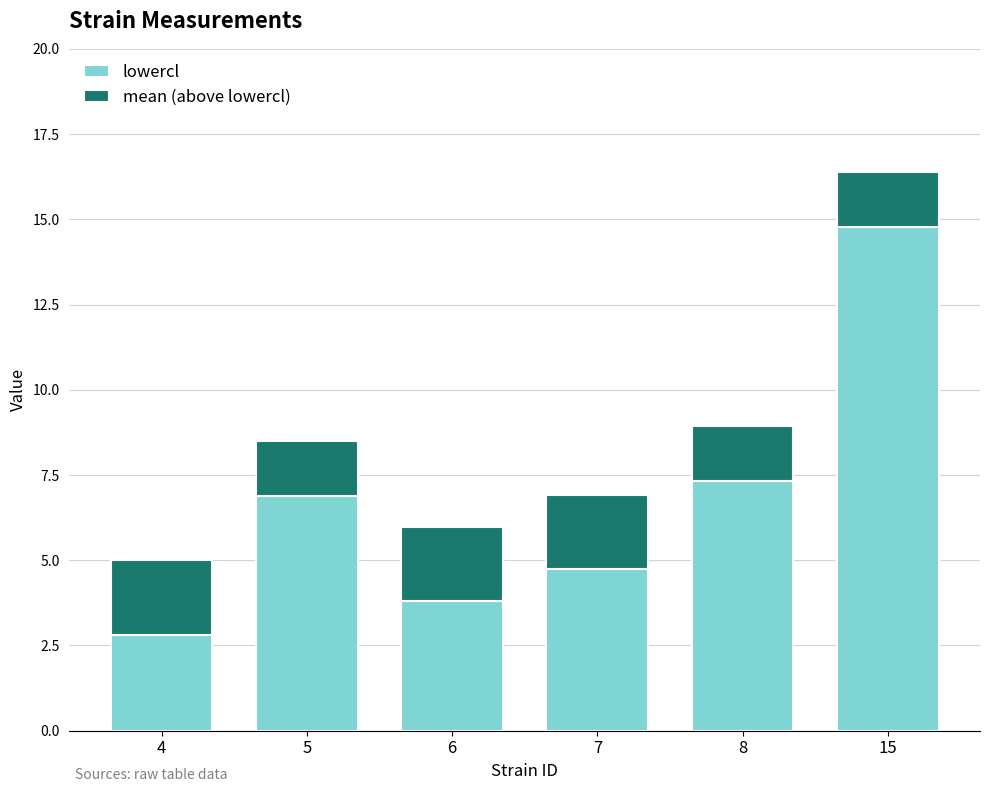

True or false: lowercl has a value of 2.8 at 4.

True